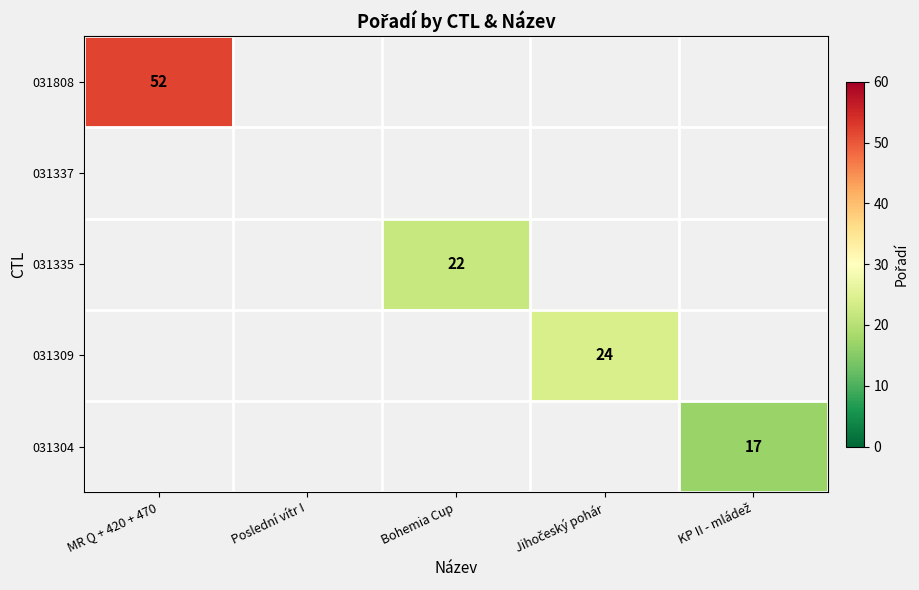

True or false: 031808 has a value of 52 at MR Q + 420 + 470.

True